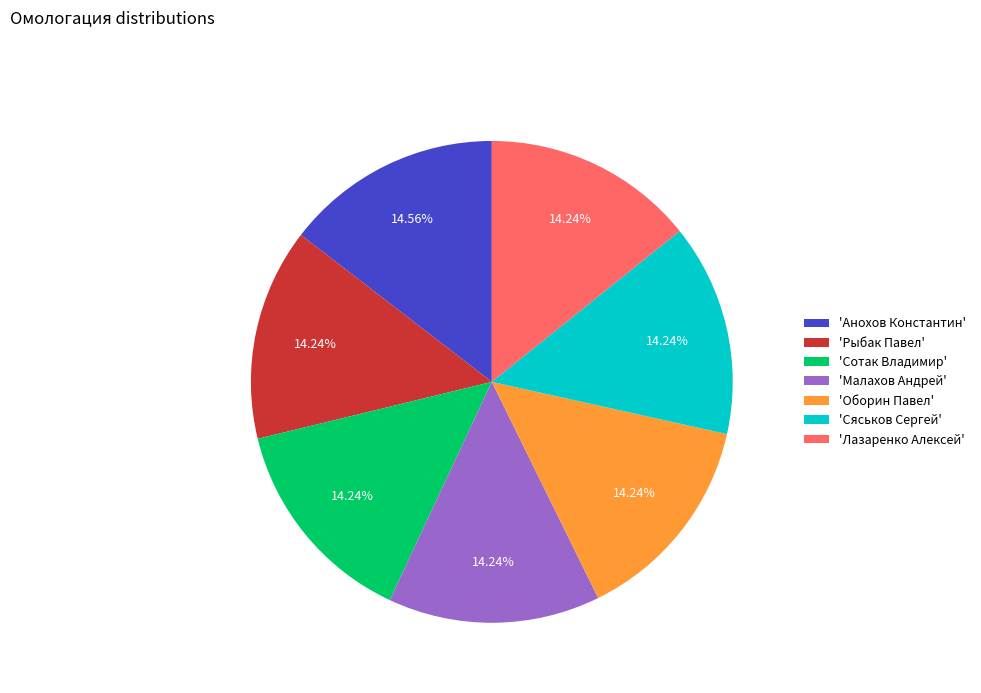

Does 'Малахов Андрей' account for over 50% of the chart?

No